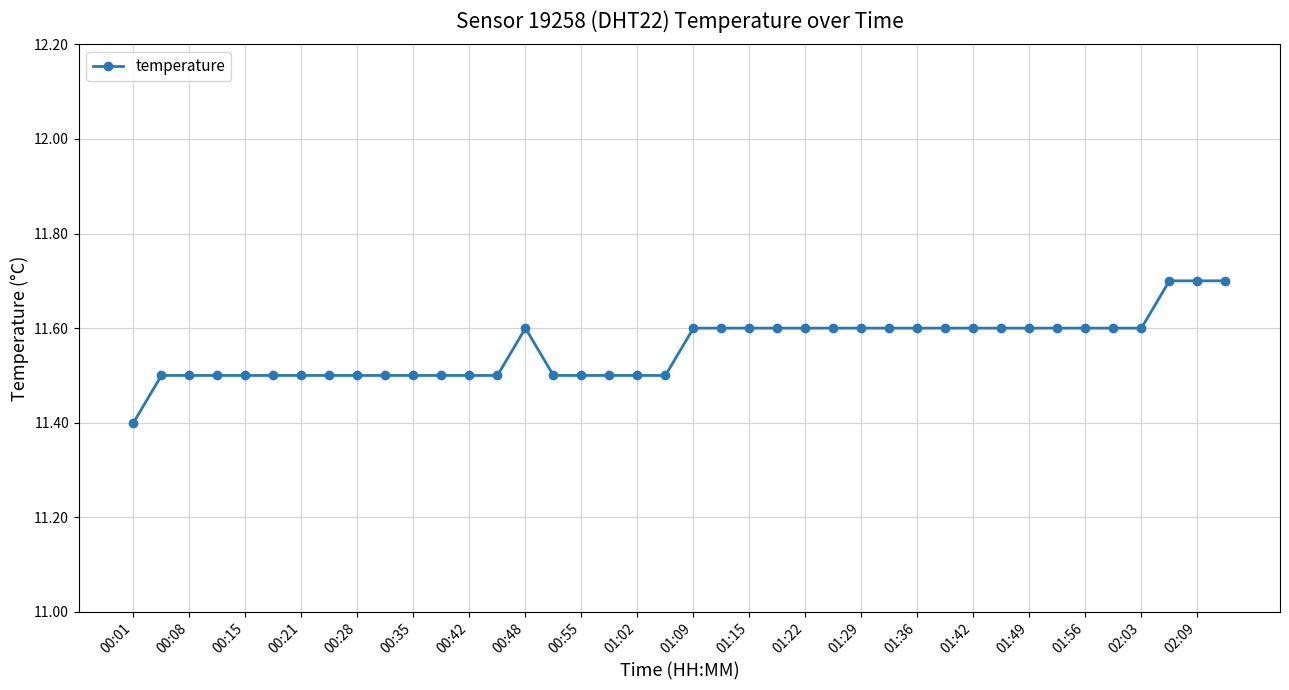

Does the chart have visible grid lines?

Yes